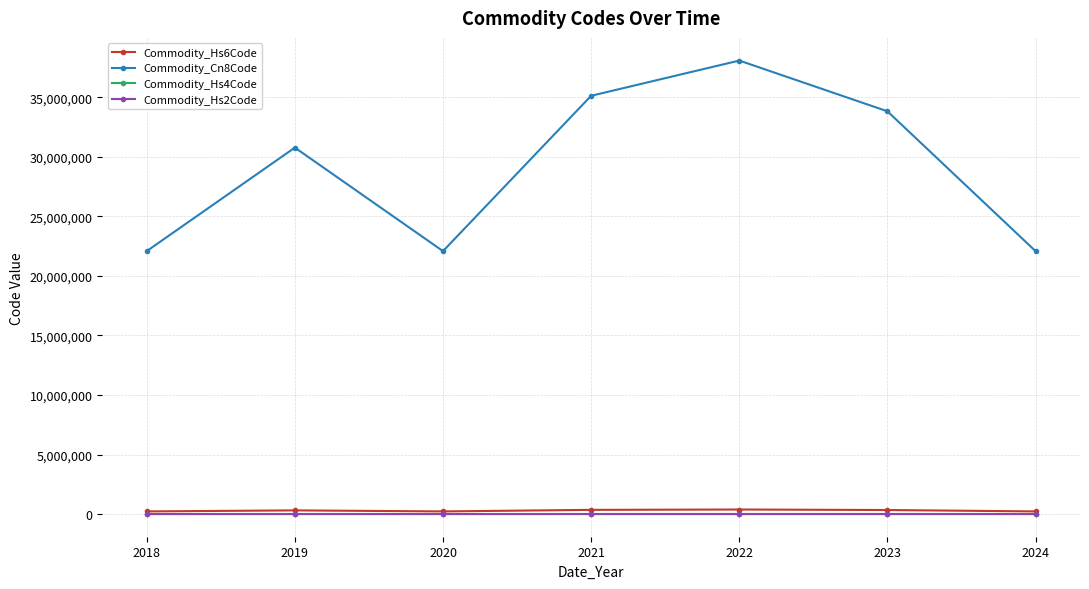

What is the maximum value shown in the chart?

38093021.7